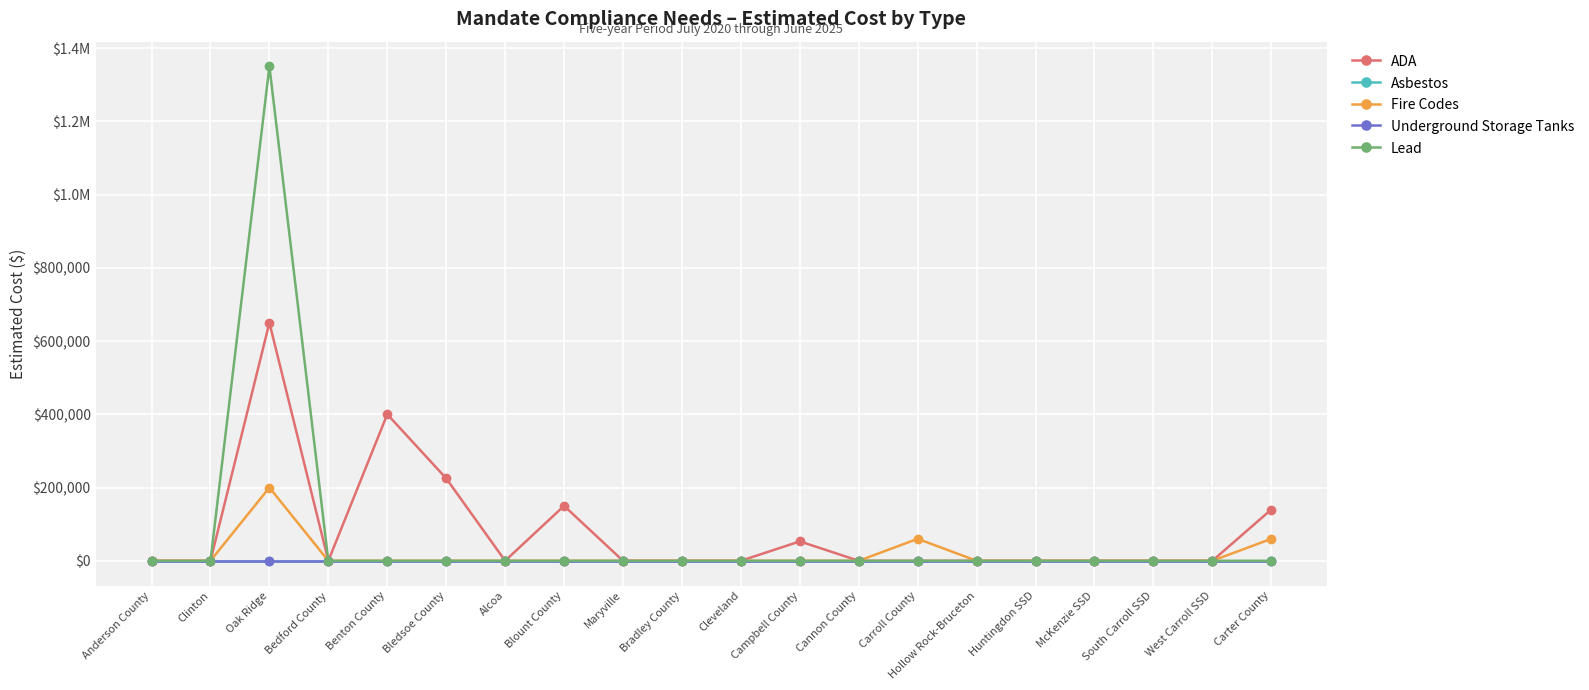

Count the number of data series in this chart.

5